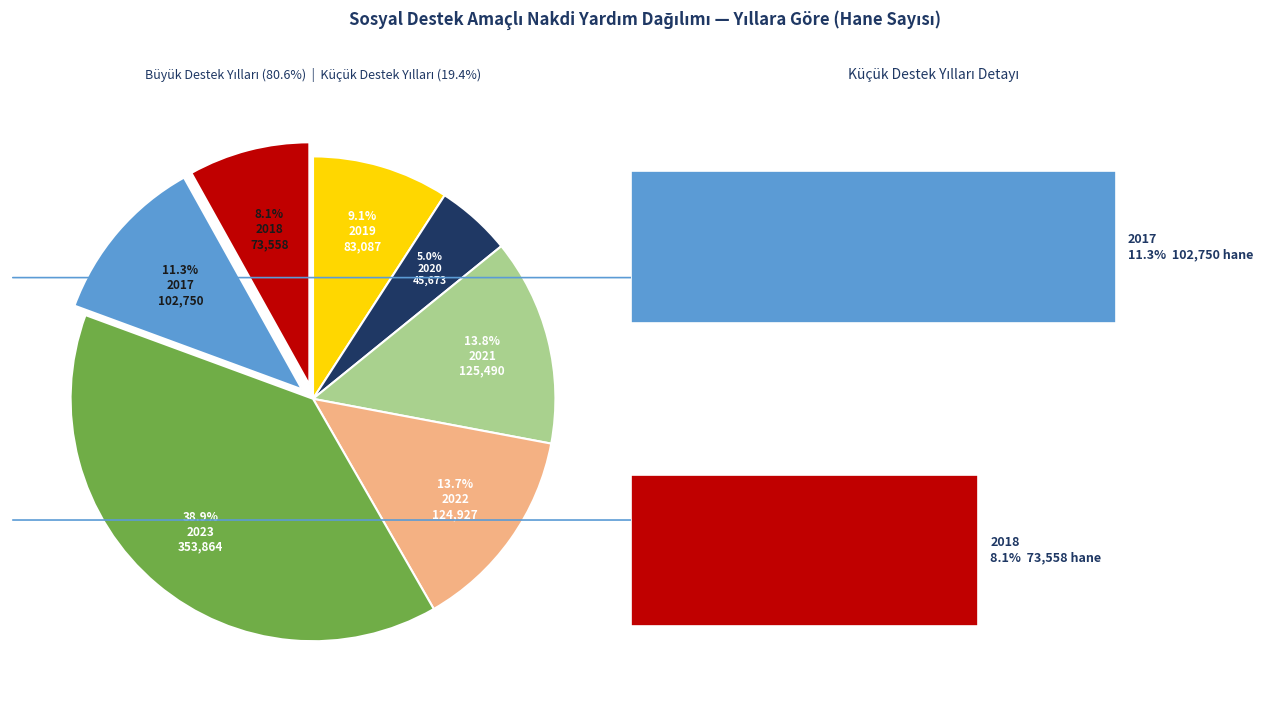

How many slices are in this pie chart?

7